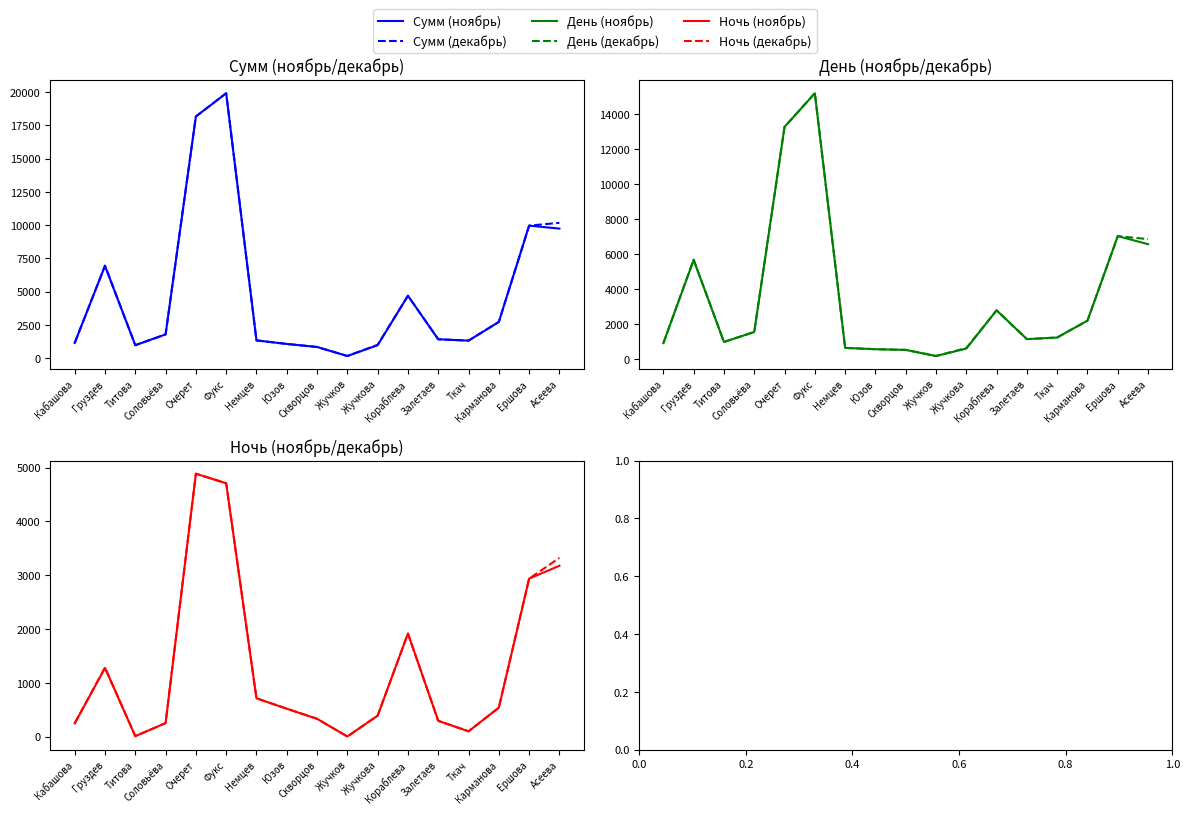

What is the label of the 9th point from the left?

Скворцов